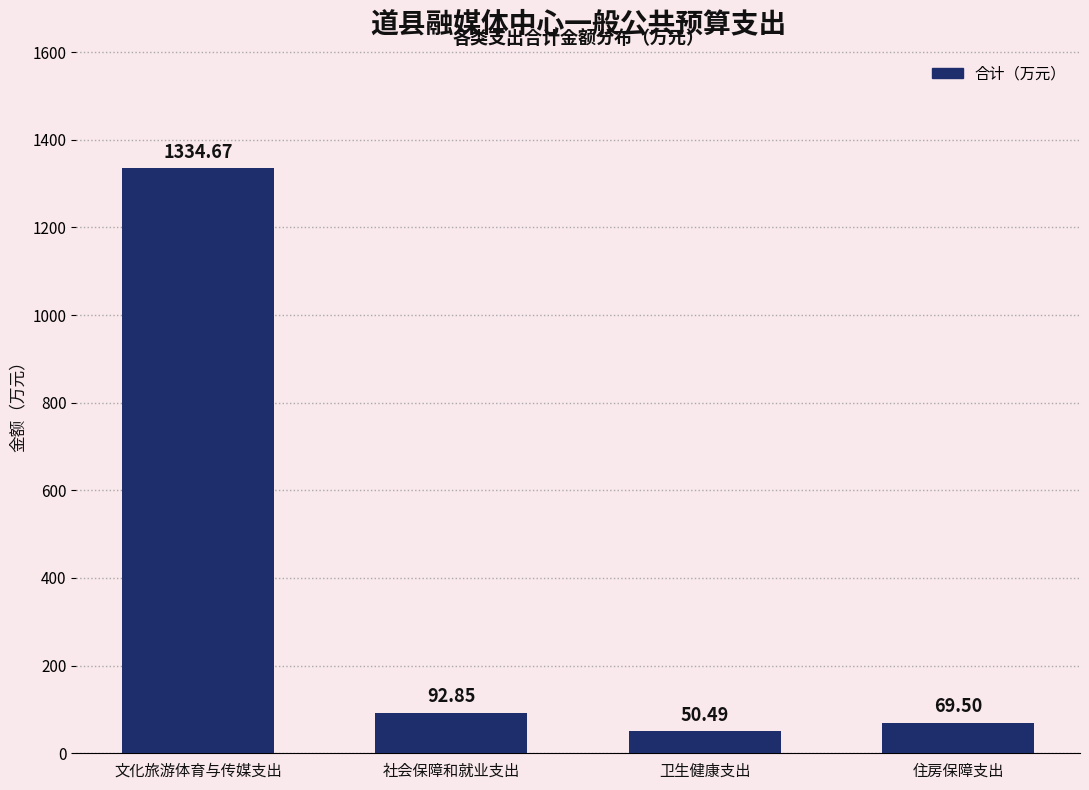

Where does the data first go above 92?

文化旅游体育与传媒支出